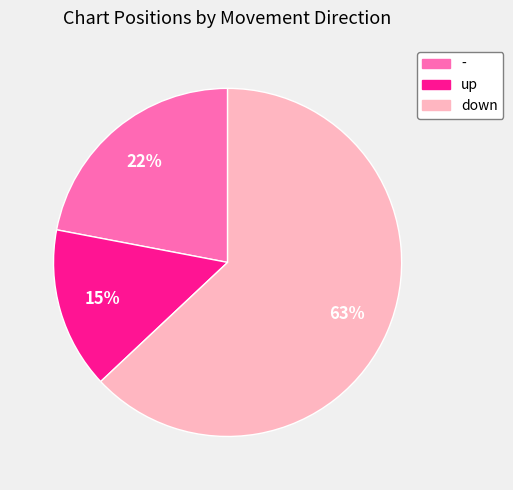

Is the sum of up and down greater than half?

Yes